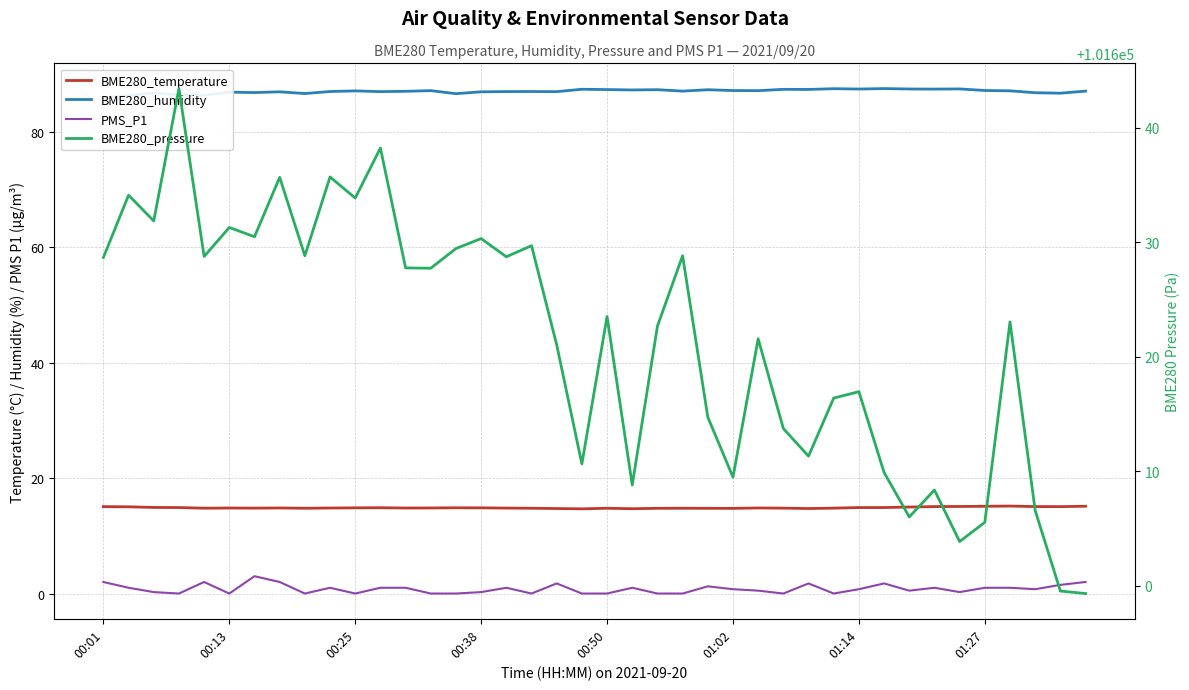

In BME280_humidity, how many points are lower than both neighbors (excluding endpoints)?

13